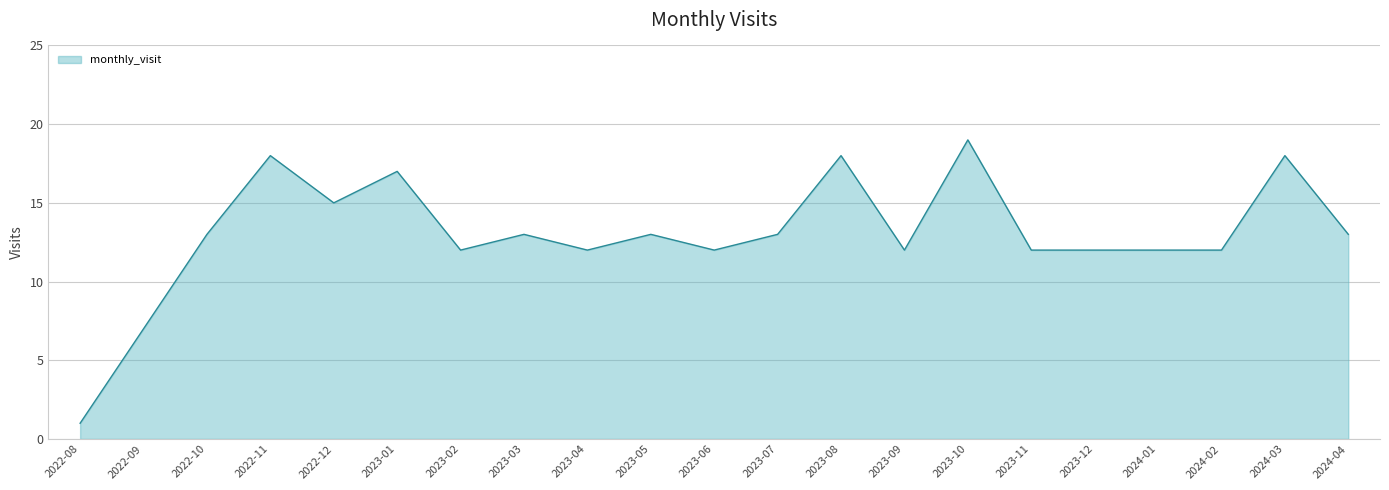

How many values are below 13?

10